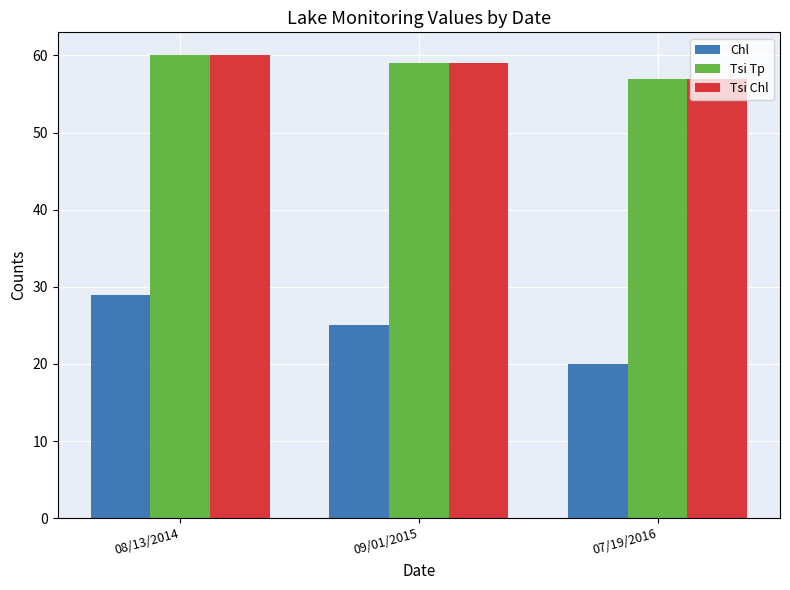

What are all the series names shown in the legend?

Chl, Tsi Tp, Tsi Chl